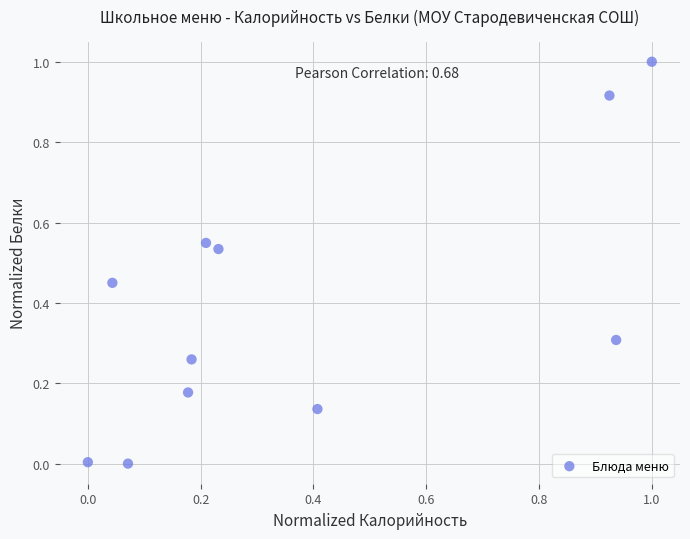

What is the range of Y values (max minus min)?

1.0